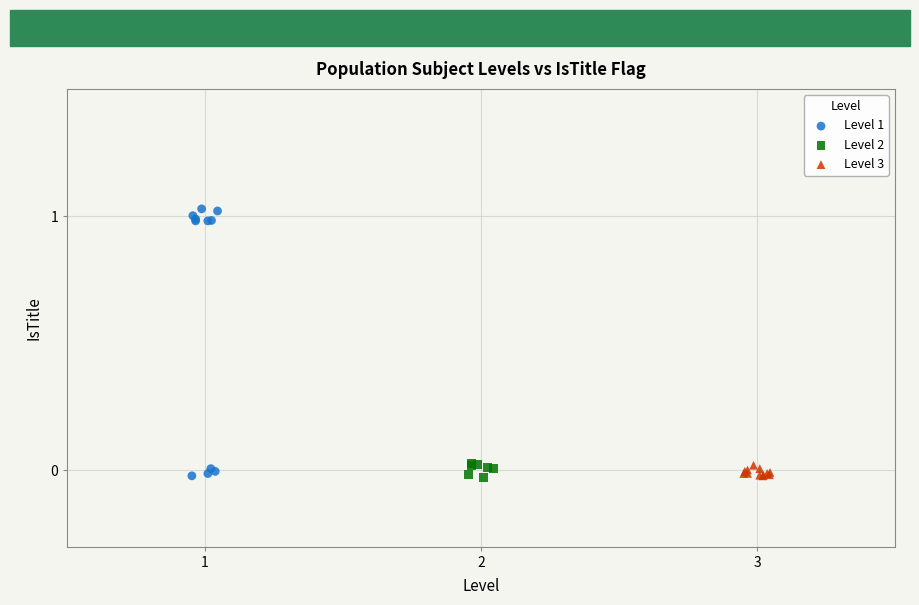

Which series has the largest Y range (max minus min)?

Level 1